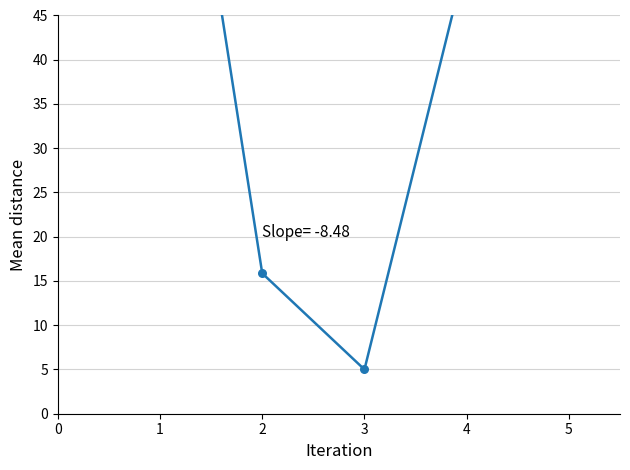

What is the change in value from 2 to 5?

+40.2